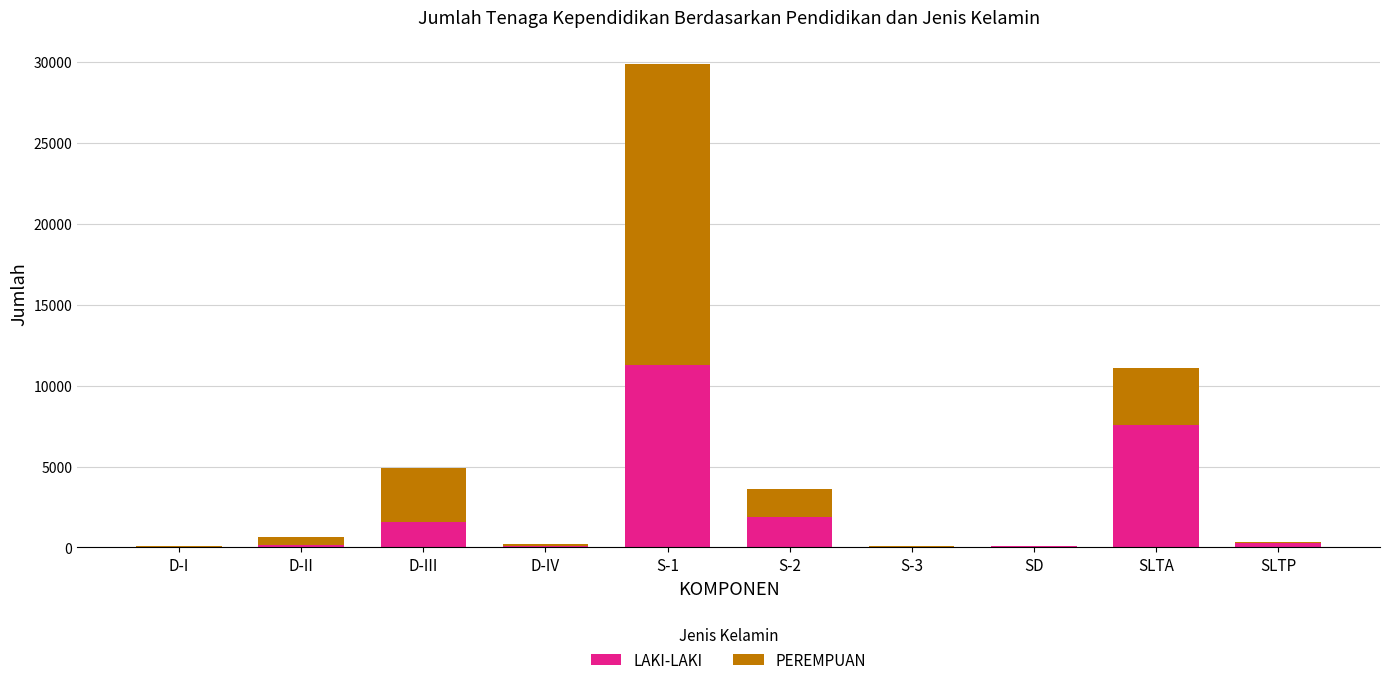

What is the sum of all LAKI-LAKI values?

23048